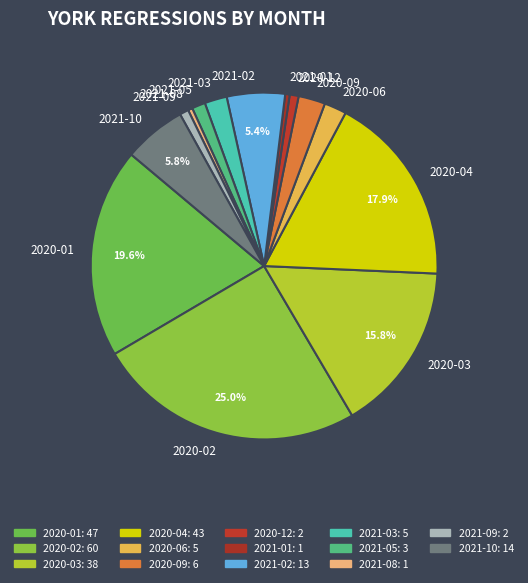

To the nearest percent, what percentage of the pie is 2020-06?

2%